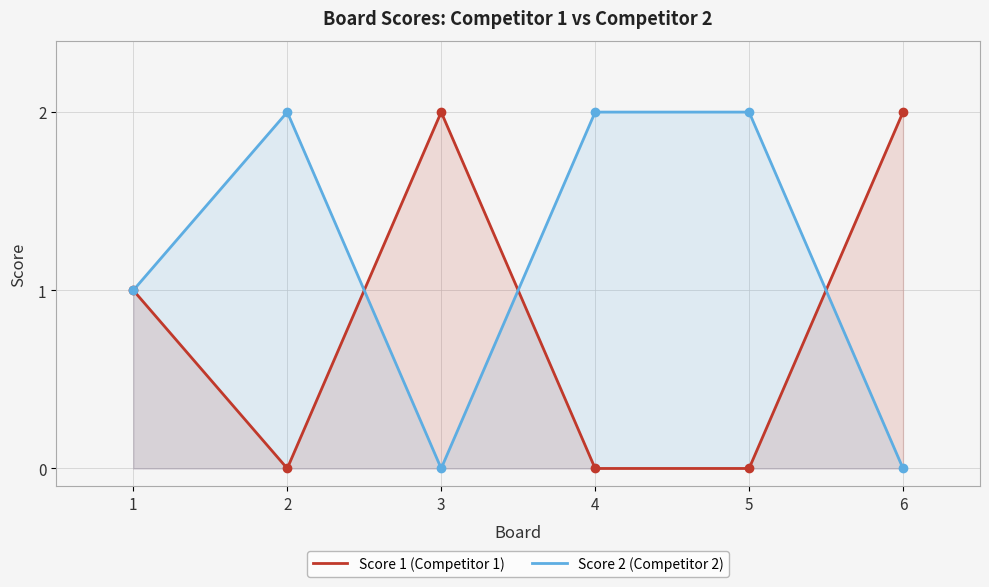

Does the chart have visible grid lines?

Yes